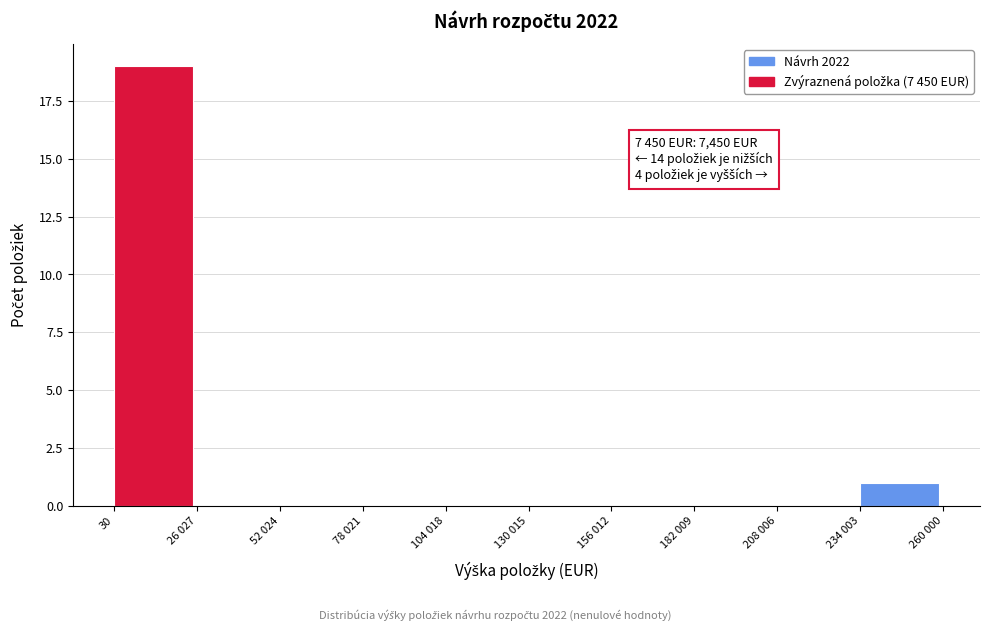

Reading left to right, extract all data points from this chart.

30=19	26 027=0	52 024=0	78 021=0	104 018=0	130 015=0	156 012=0	182 009=0	208 006=0	234 003=1